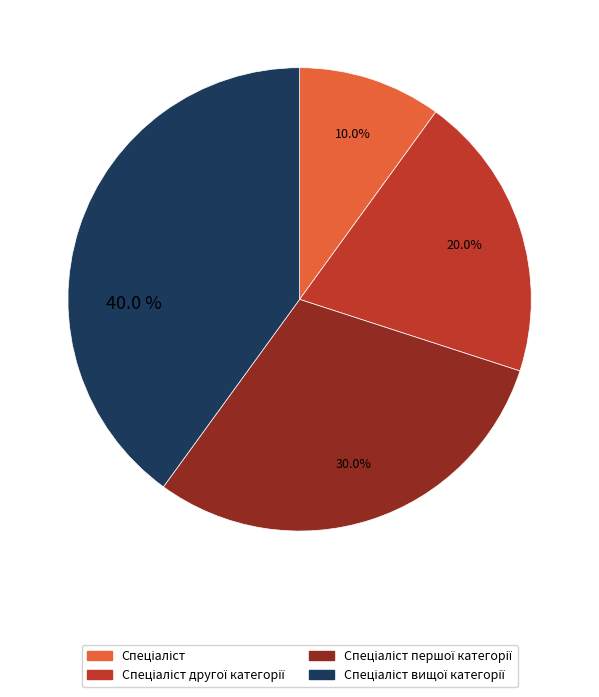

Is there a majority slice in this chart?

No